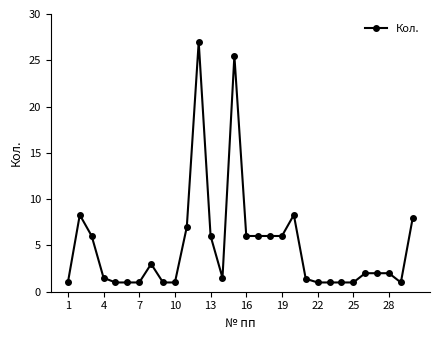

What is the value of the 20th point from the left?

8.3